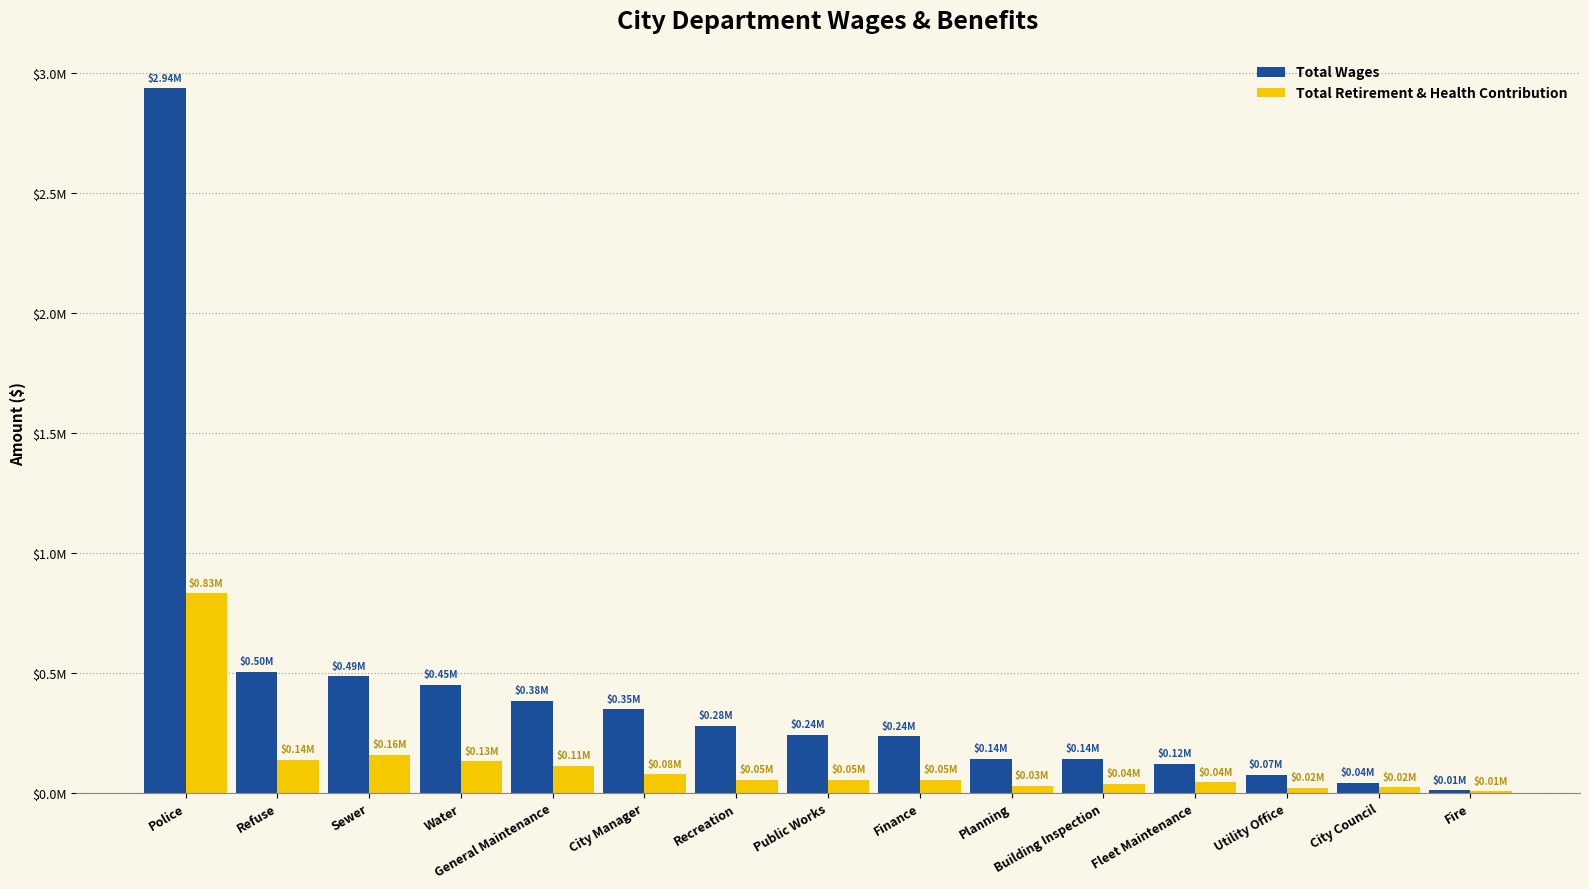

Is the value of Total Retirement & Health Contribution at City Council greater than the value of Total Wages at City Council?

No